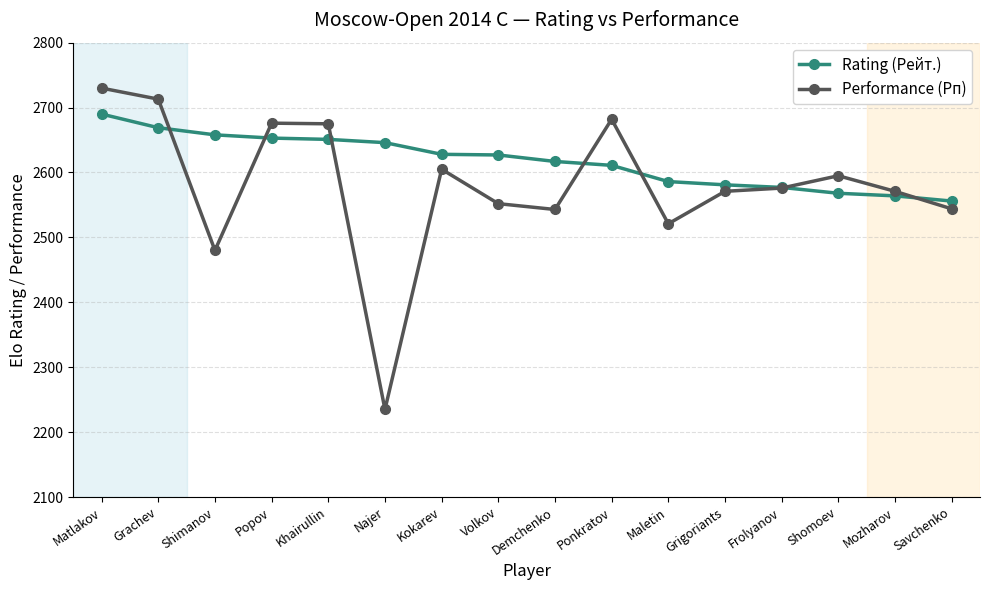

Where do Rating (Рейт.) and Performance (Рп) first cross each other?

Grachev and Shimanov